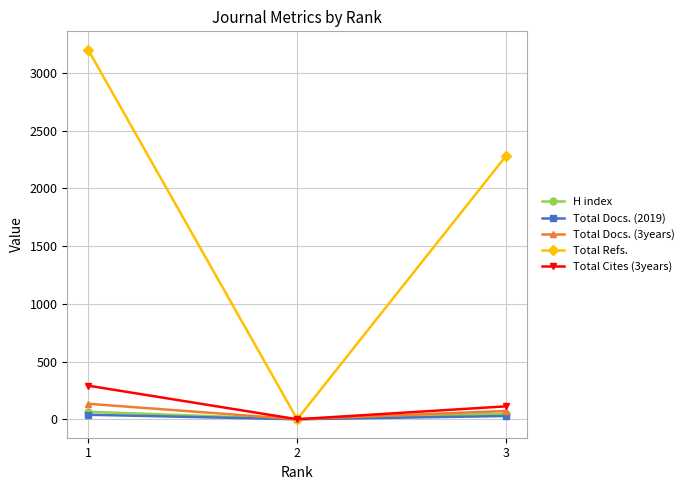

What is the greatest value displayed?

3201